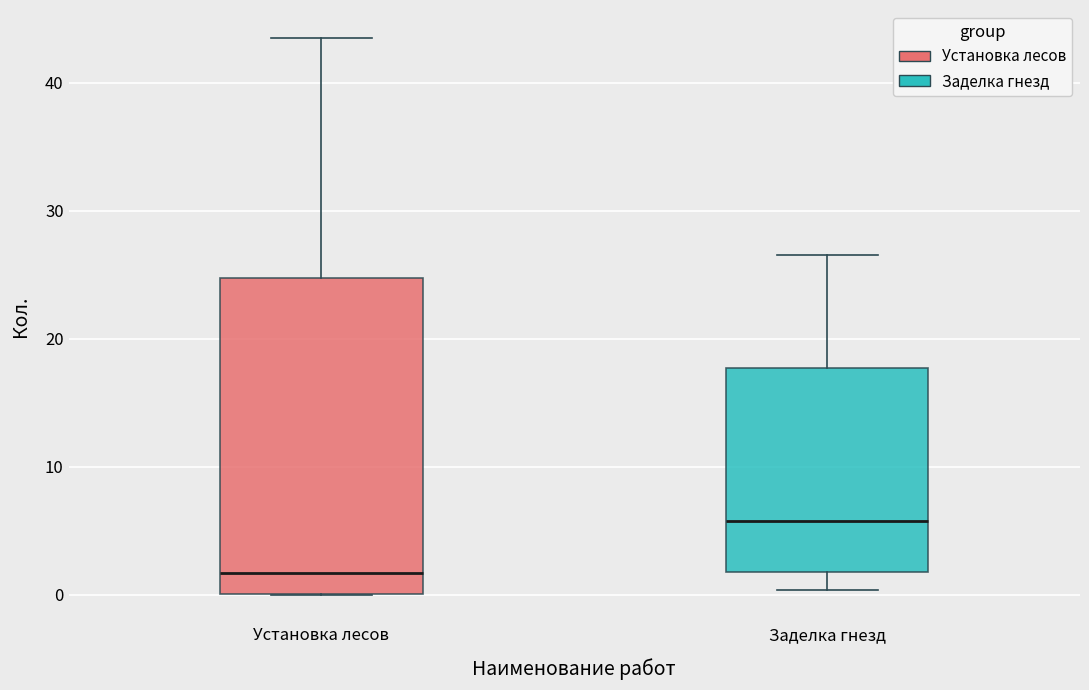

Which box is the tallest, from its lower edge to its upper edge?

Установка лесов